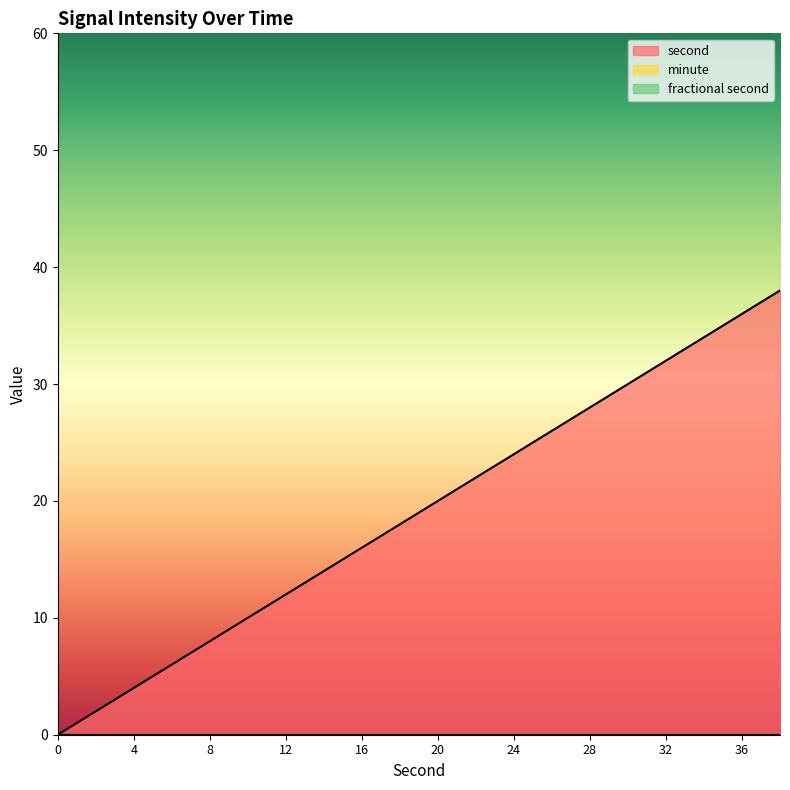

What are all the series names shown in the legend?

second, minute, fractional second